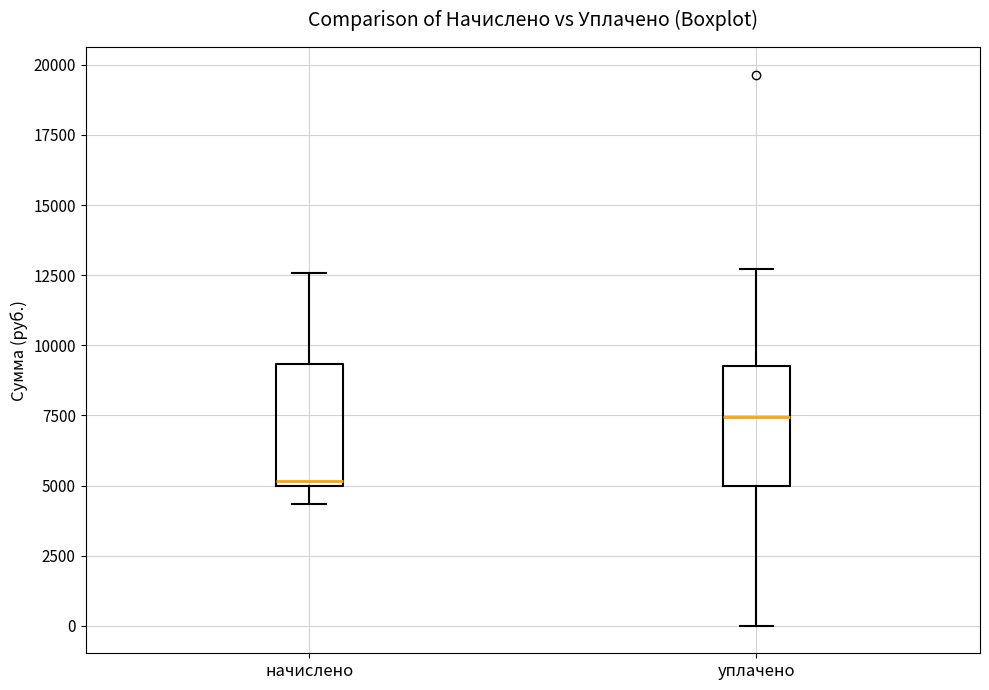

Reading left to right, transcribe this box plot: for each box, give where its median line is, the range the box spans, and where its two whiskers end, as read against the y-axis. The values are not printed on the chart, so give them approximately, as read against the axis.

начислено: median 5000 (just above the box's lower edge), box 5000 to 9500, whiskers 4500 to 12500
уплачено: median 7500, box 5000 to 9000, whiskers 0 to 12500